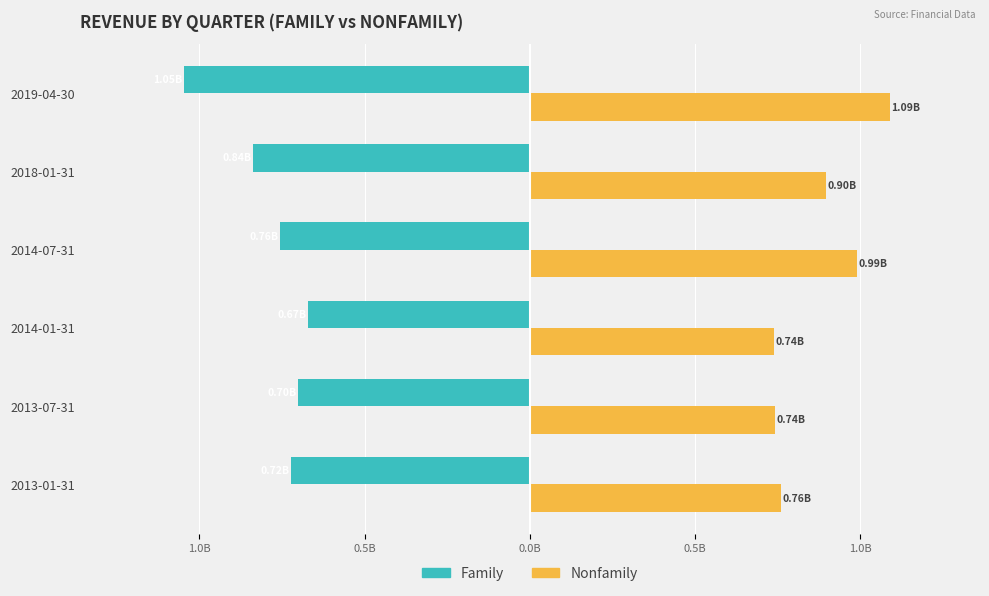

What are all the series names shown in the legend?

Family, Nonfamily